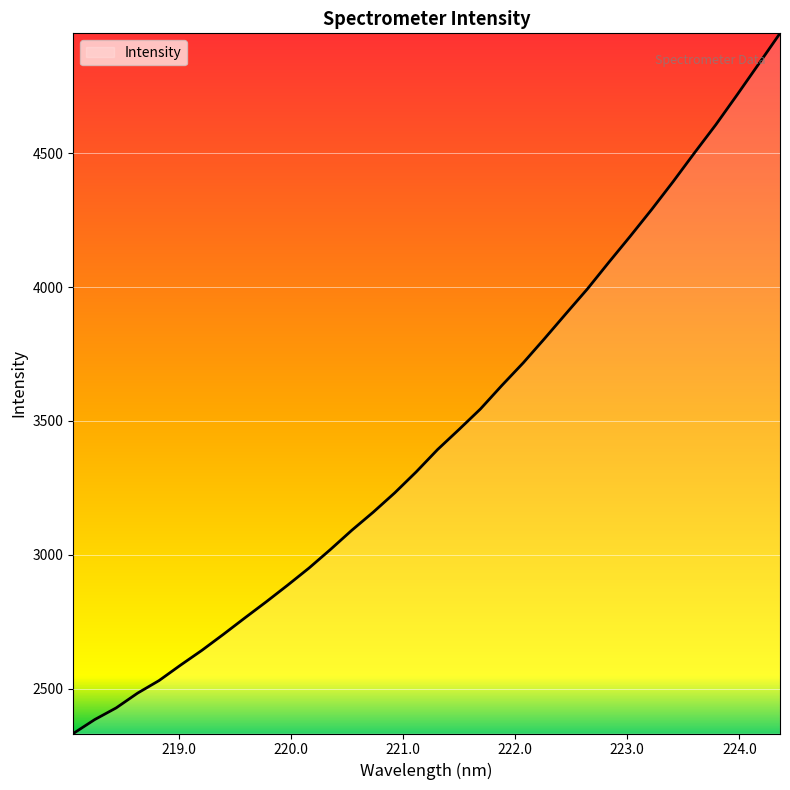

What is the smallest value displayed?

2332.3